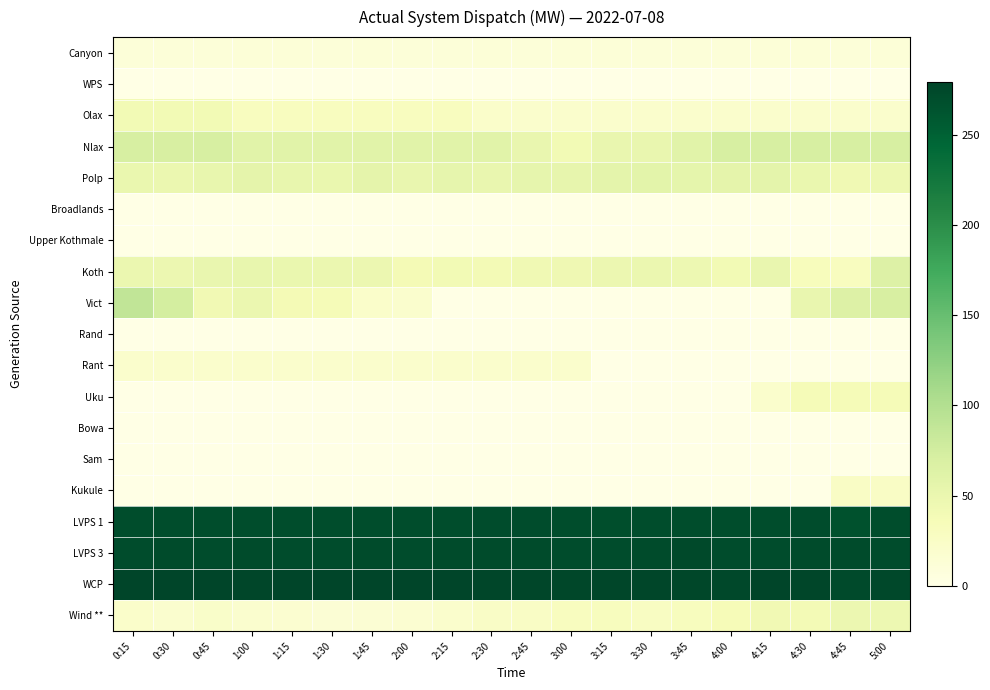

What is the total value across all series at 2:00?

1065